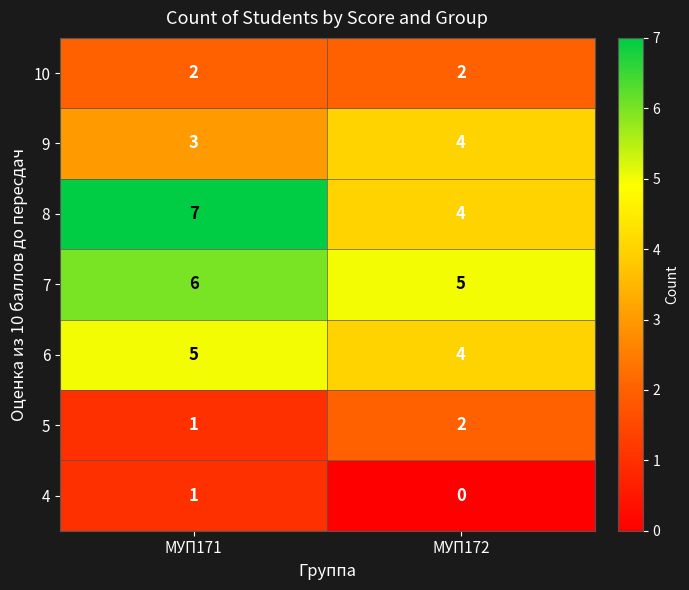

What is the sum of all 10 values?

4